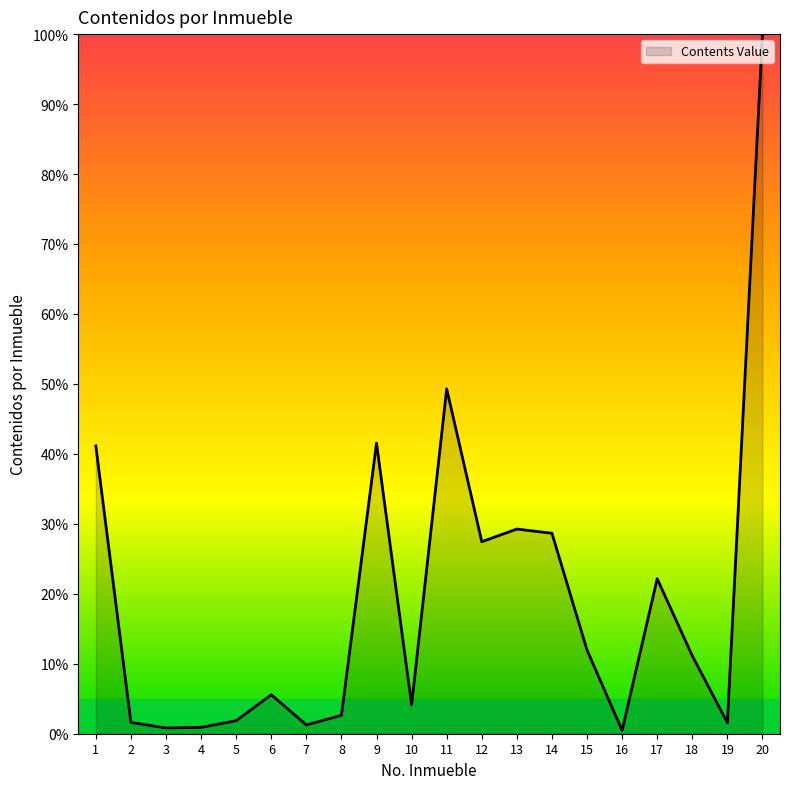

What is the change in value from 10 to 11?

+45.2